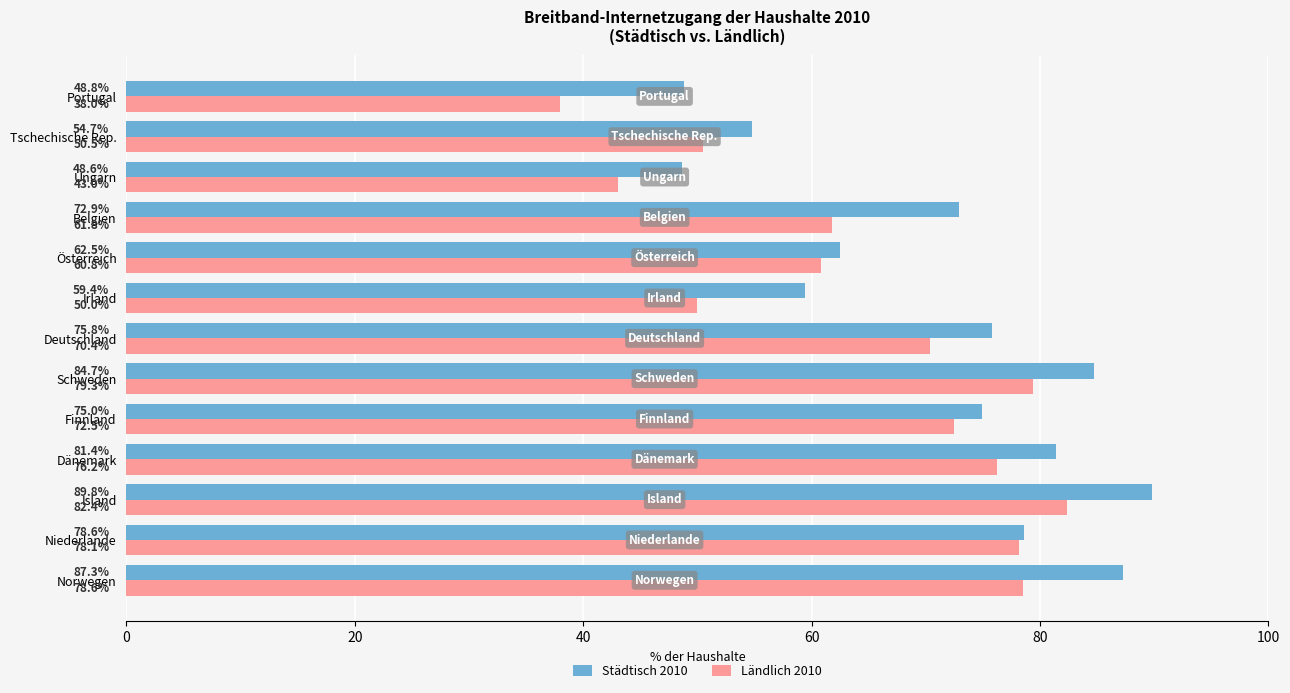

What is the difference between the maximum and minimum values in the Städtisch 2010 series?

41.1